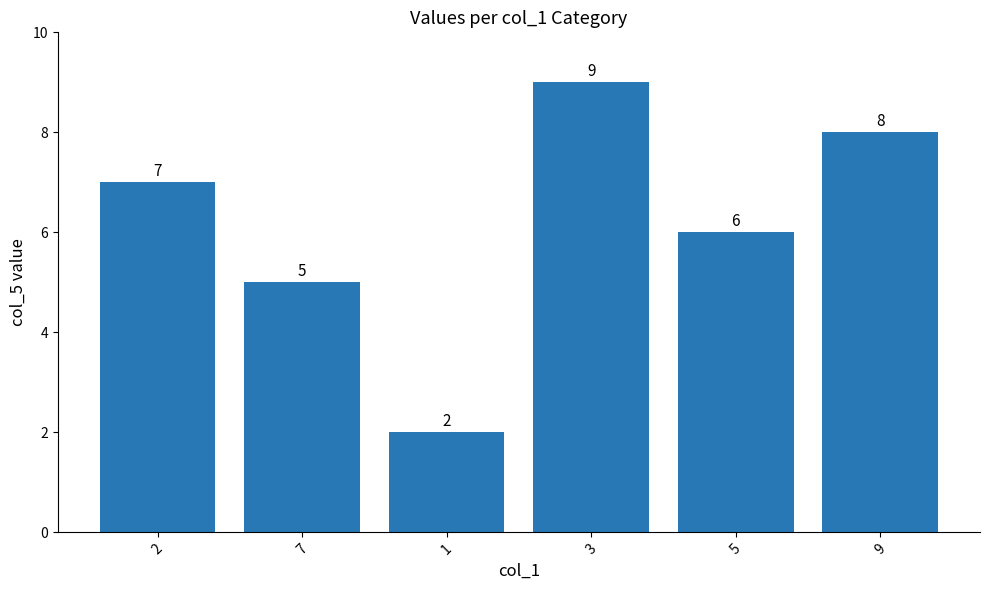

The chart shows a value of 6 at 5. True or false?

True